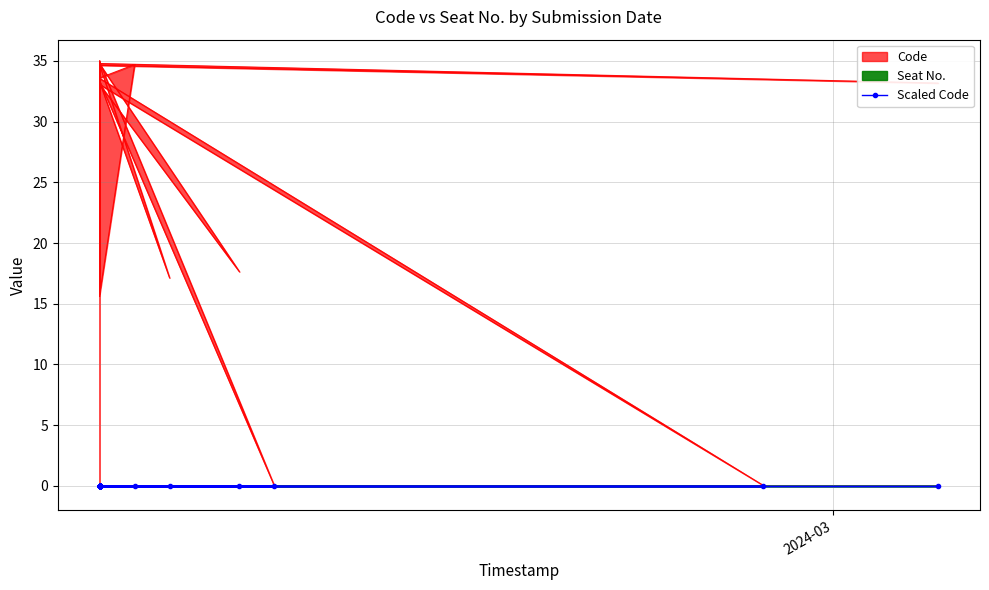

Reading right to left, transcribe all the data shown in this chart.

34.9	0.0	33.3	34.0	33.2	17.1	34.7	32.9	33.6	0.0	33.1	34.6	33.2	34.8	33.8	34.8	34.8	35.0	33.7	33.2	34.2	34.9	33.5	15.6	33.1	17.6	34.7	15.8	17.2	16.7	34.7	33.6	34.7	15.8	33.0	33.8	34.9	16.8	34.0	34.8